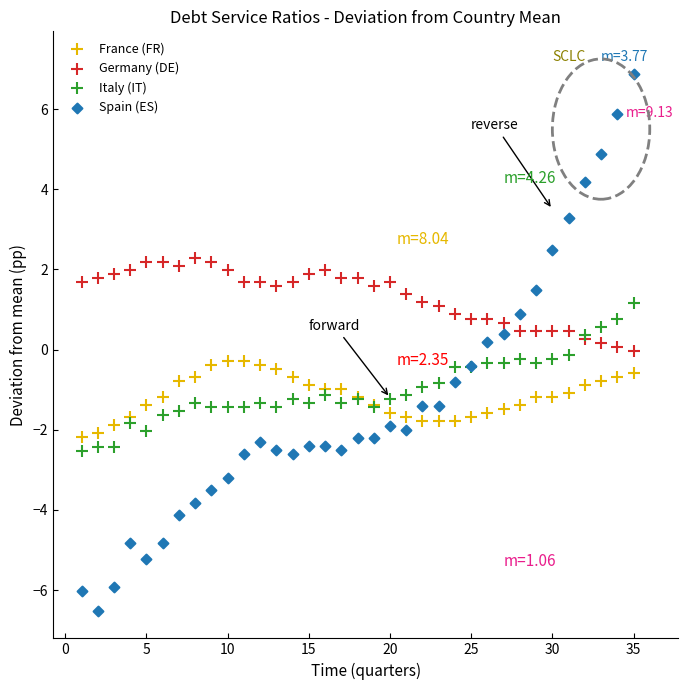

Which series contains the lowest Y value?

Spain (ES)